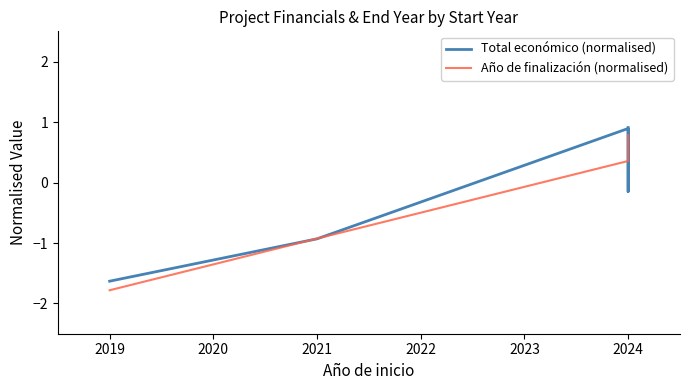

Between 2021 and 2024, which series saw the biggest shift?

Año de finalización (normalised)